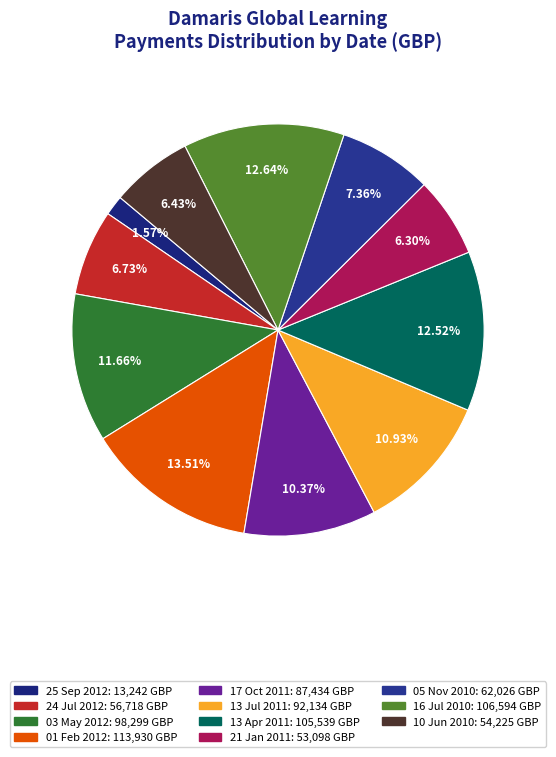

How many slices are in this pie chart?

11